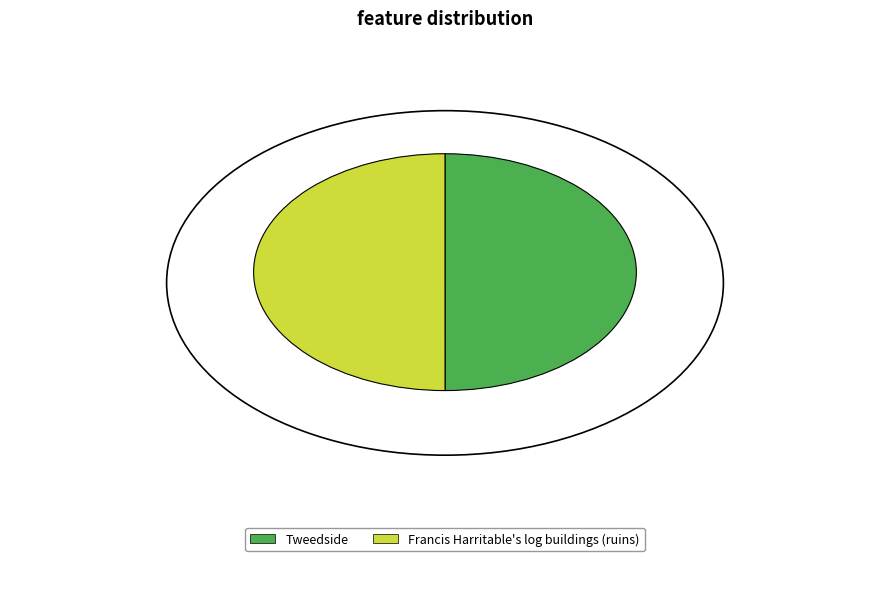

Which category has the smallest portion of the pie?

Tweedside